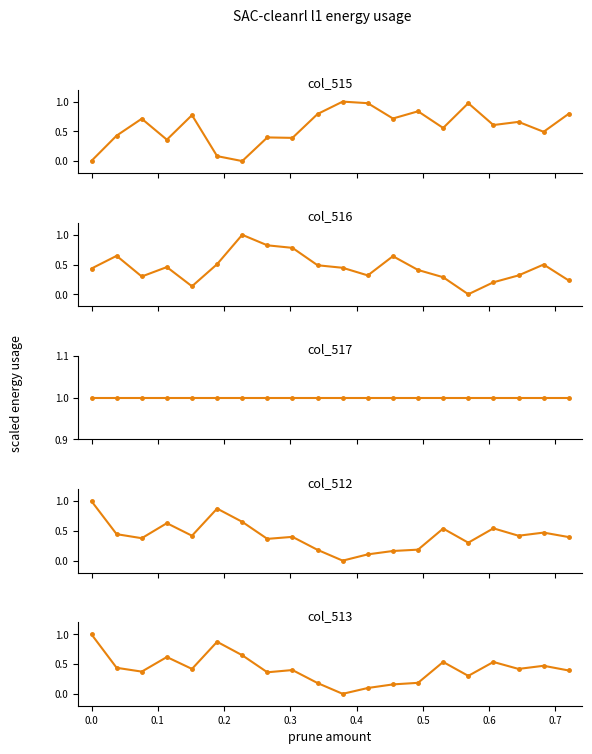

What are all the series names shown in the legend?

col_515, col_516, col_517, col_512, col_513